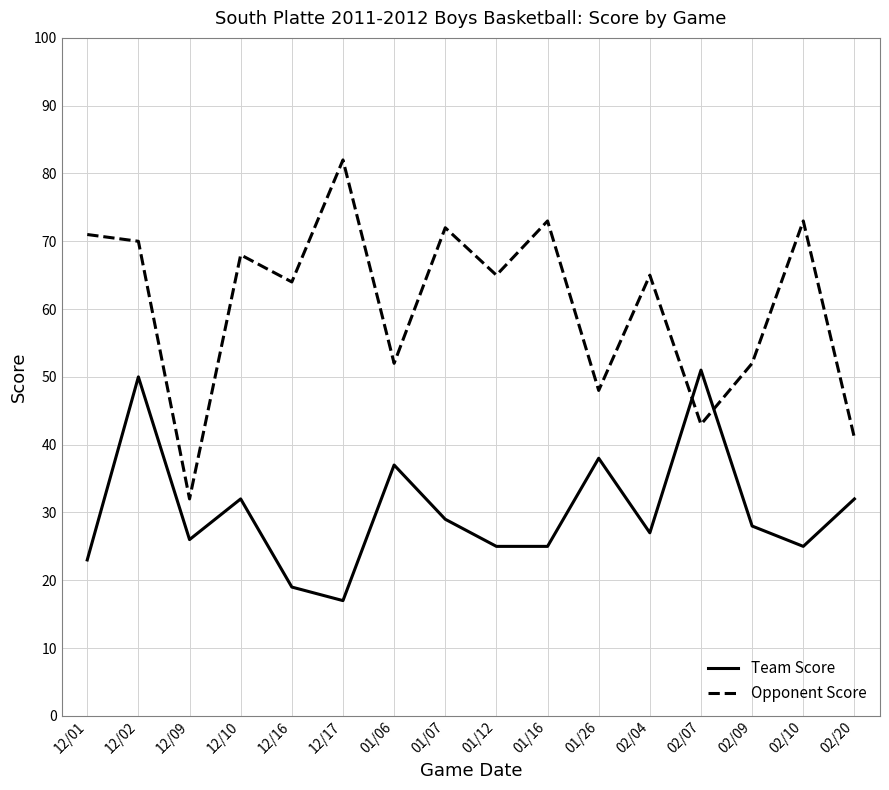

Reading right to left, list all the values displayed in this chart.

Team Score: 02/20=32	02/10=25	02/09=28	02/07=51	02/04=27	01/26=38	01/16=25	01/12=25	01/07=29	01/06=37	12/17=17	12/16=19	12/10=32	12/09=26	12/02=50	12/01=23
Opponent Score: 02/20=41	02/10=73	02/09=52	02/07=43	02/04=65	01/26=48	01/16=73	01/12=65	01/07=72	01/06=52	12/17=82	12/16=64	12/10=68	12/09=32	12/02=70	12/01=71